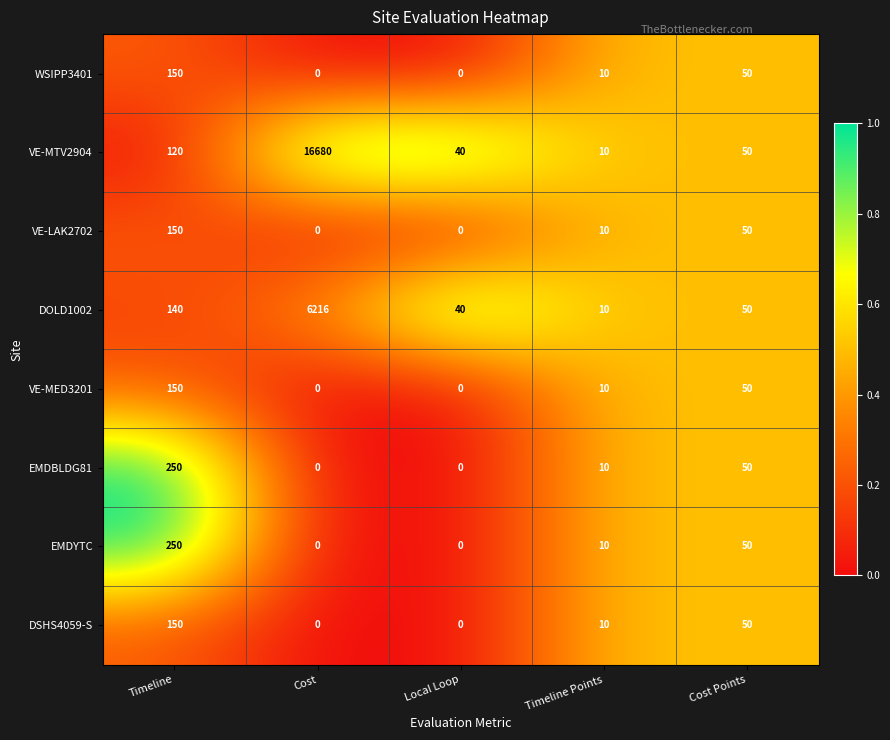

What is the greatest value displayed?

16680